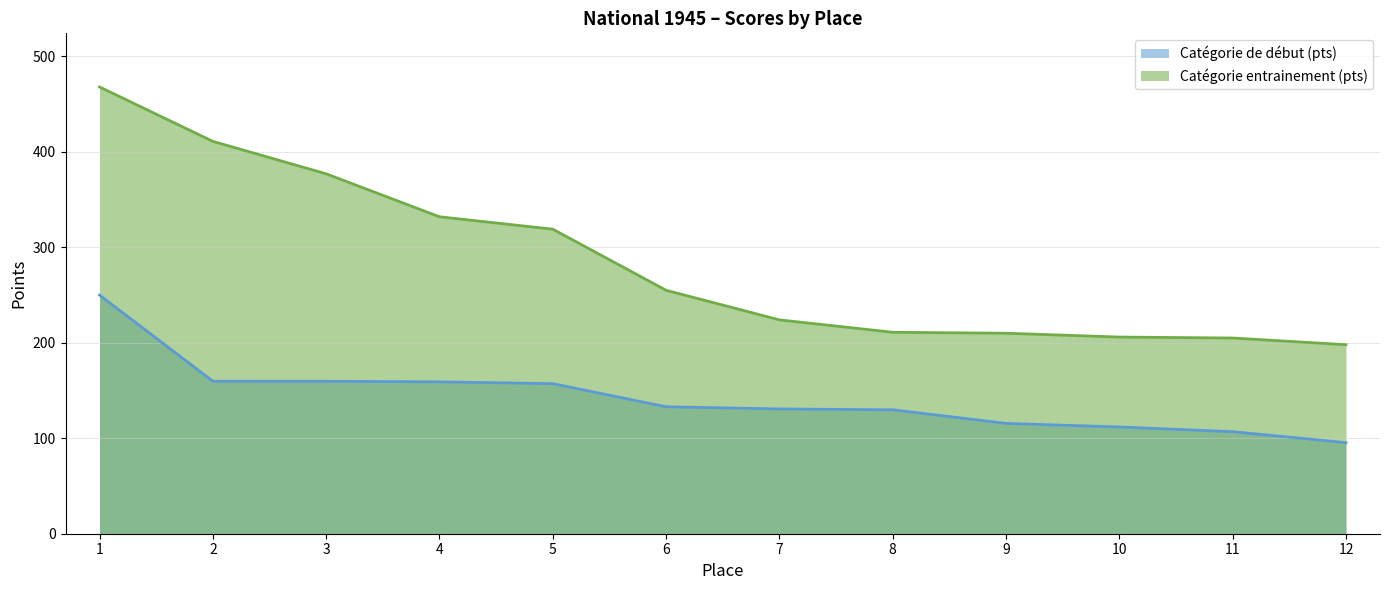

Reading left to right, transcribe all the data shown in this chart.

Catégorie de début (pts): 250.0	159.7	159.7	159.1	157.2	133.0	130.7	129.8	115.6	111.8	106.9	95.4
Catégorie entrainement (pts): 468.0	411.0	377.0	332.0	319.0	255.0	224.0	211.0	210.0	206.0	205.0	198.0